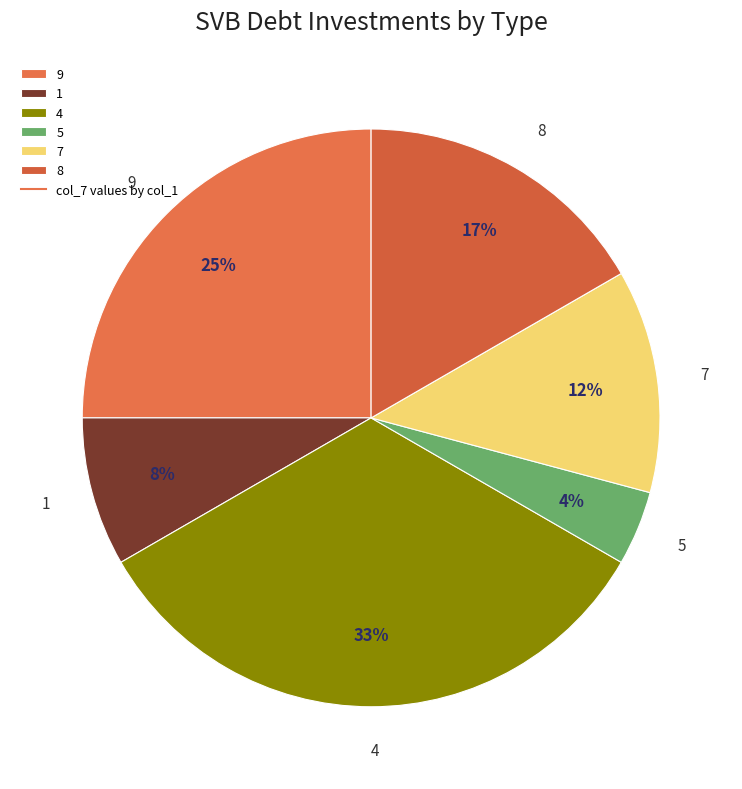

Which slice is the smallest?

5